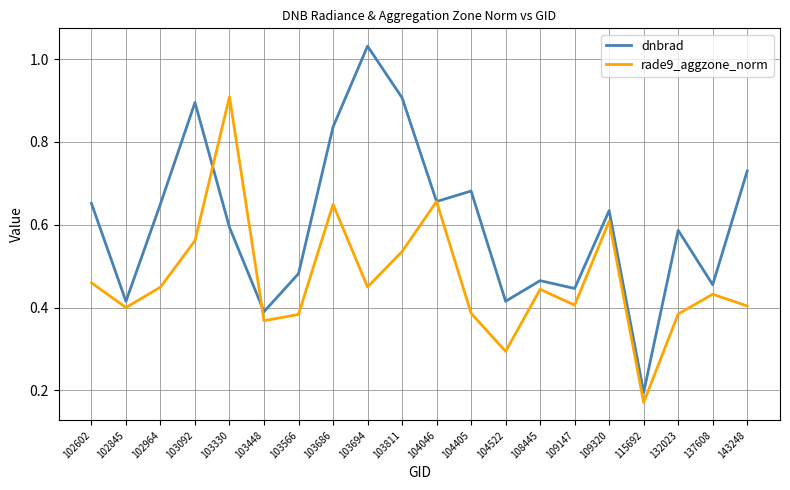

True or false: dnbrad has more than 0 points higher than both neighbors.

True